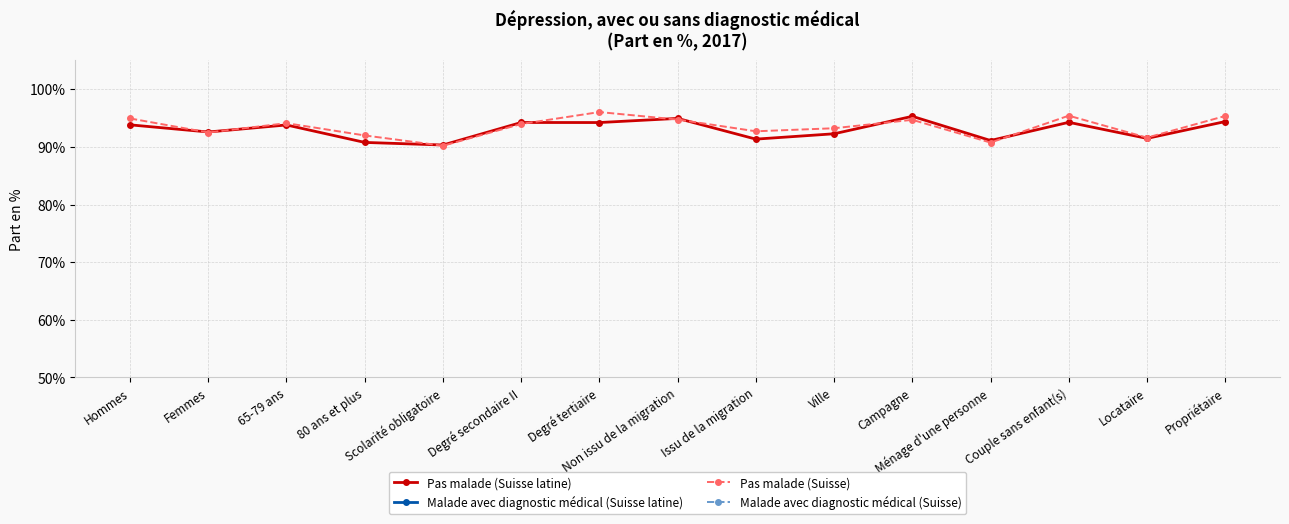

List the series in order of their peak value, highest first.

Pas malade (Suisse), Pas malade (Suisse latine), Malade avec diagnostic médical (Suisse latine), Malade avec diagnostic médical (Suisse)